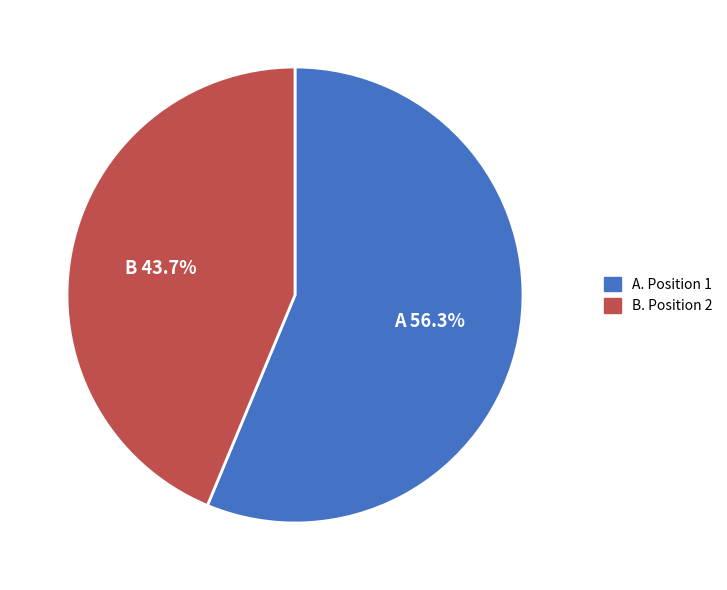

Count the number of slices in the pie.

2